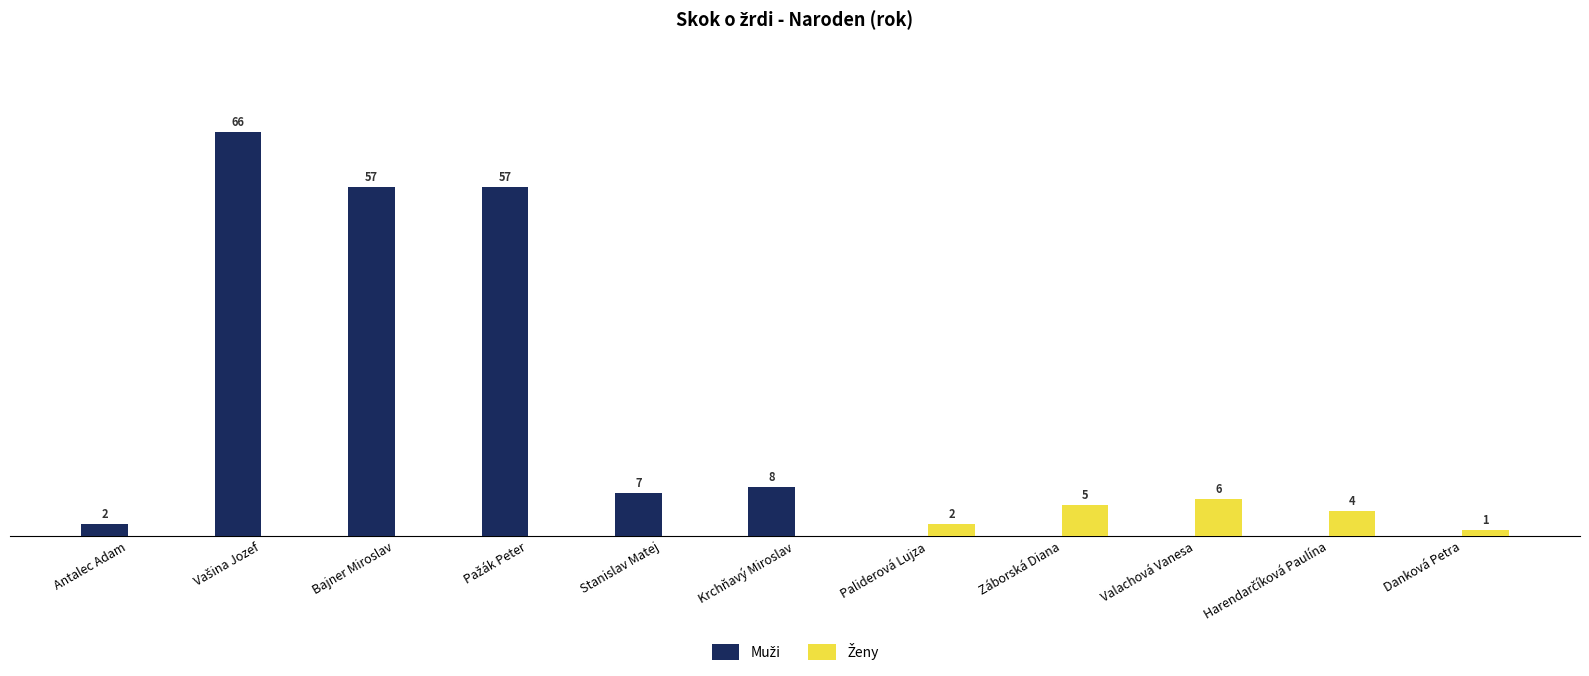

Rank the categories by Muži value from lowest to highest.

Paliderová Lujza, Záborská Diana, Valachová Vanesa, Harendarčíková Paulína, Danková Petra, Antalec Adam, Stanislav Matej, Krchňavý Miroslav, Bajner Miroslav, Pažák Peter, Vašina Jozef